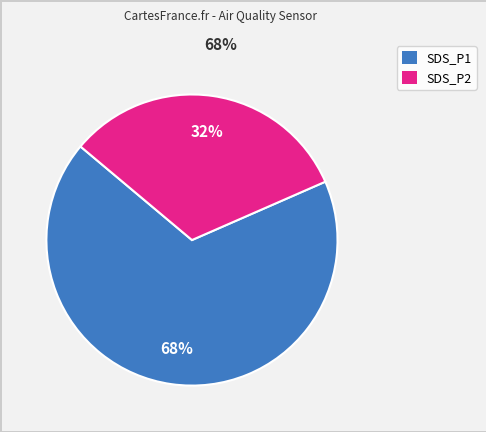

To the nearest percent, what is the average slice percentage?

50%